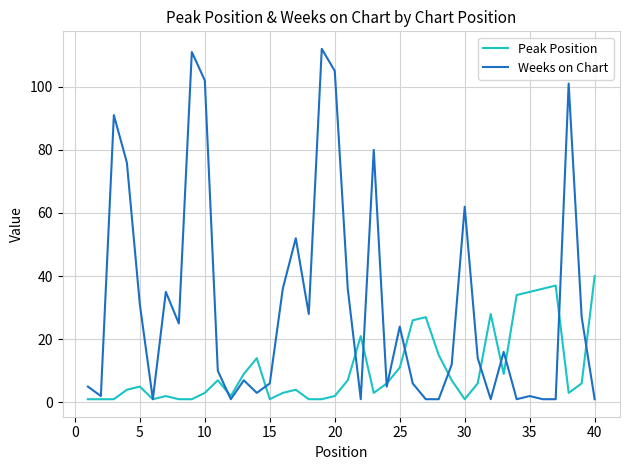

Which series has the largest range (max minus min)?

Weeks on Chart